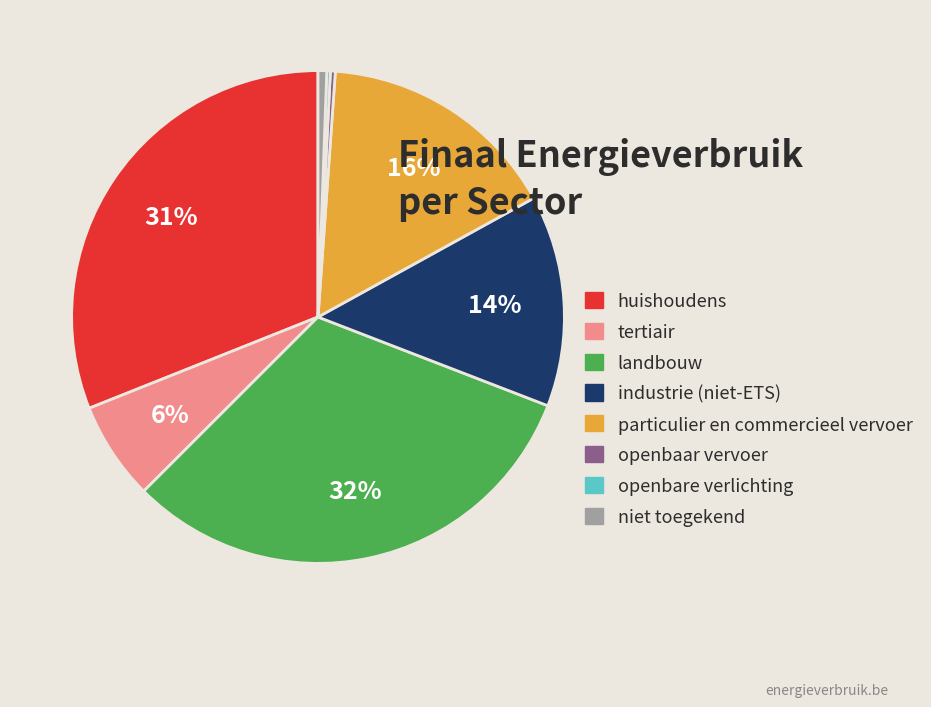

Does any single category account for the majority?

No